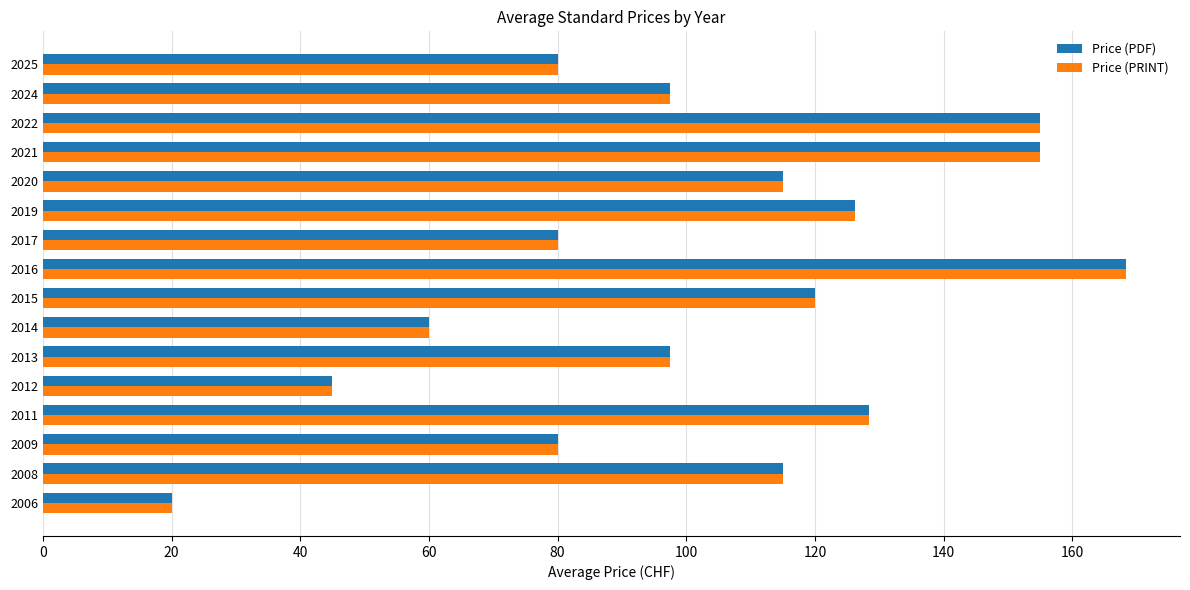

What is the minimum value for Price (PRINT)?

20.0